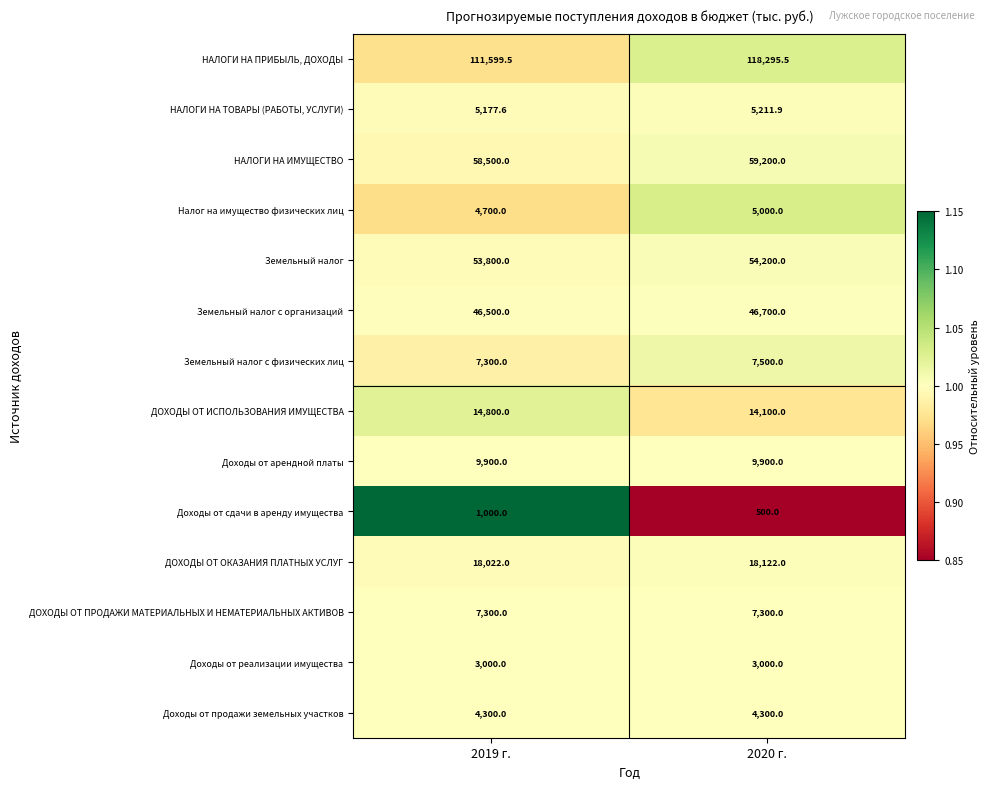

Rank the series by their maximum value, from highest to lowest.

НАЛОГИ НА ПРИБЫЛЬ, ДОХОДЫ, НАЛОГИ НА ИМУЩЕСТВО, Земельный налог, Земельный налог с организаций, ДОХОДЫ ОТ ОКАЗАНИЯ ПЛАТНЫХ УСЛУГ, ДОХОДЫ ОТ ИСПОЛЬЗОВАНИЯ ИМУЩЕСТВА, Доходы от арендной платы, Земельный налог с физических лиц, ДОХОДЫ ОТ ПРОДАЖИ МАТЕРИАЛЬНЫХ И НЕМАТЕРИАЛЬНЫХ АКТИВОВ, НАЛОГИ НА ТОВАРЫ (РАБОТЫ, УСЛУГИ), Налог на имущество физических лиц, Доходы от продажи земельных участков, Доходы от реализации имущества, Доходы от сдачи в аренду имущества